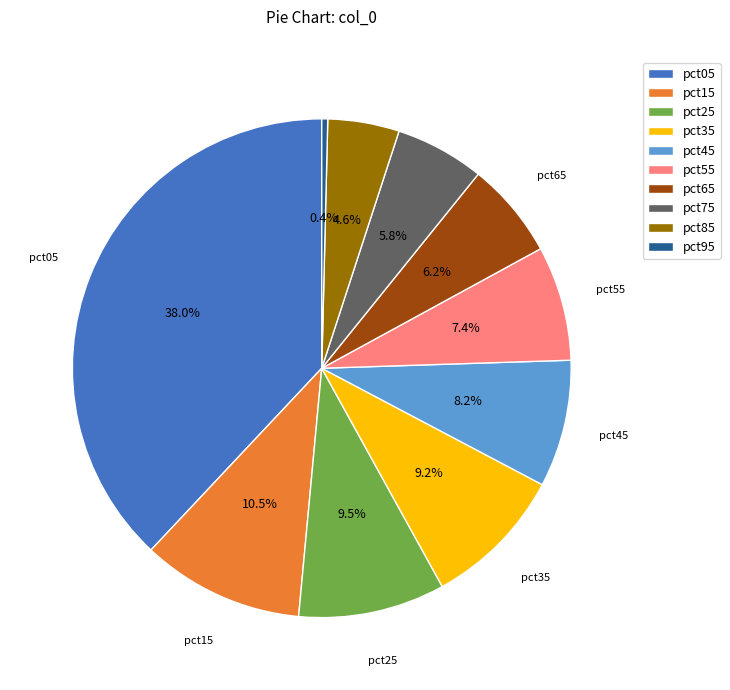

What is the largest slice in the pie chart?

pct05